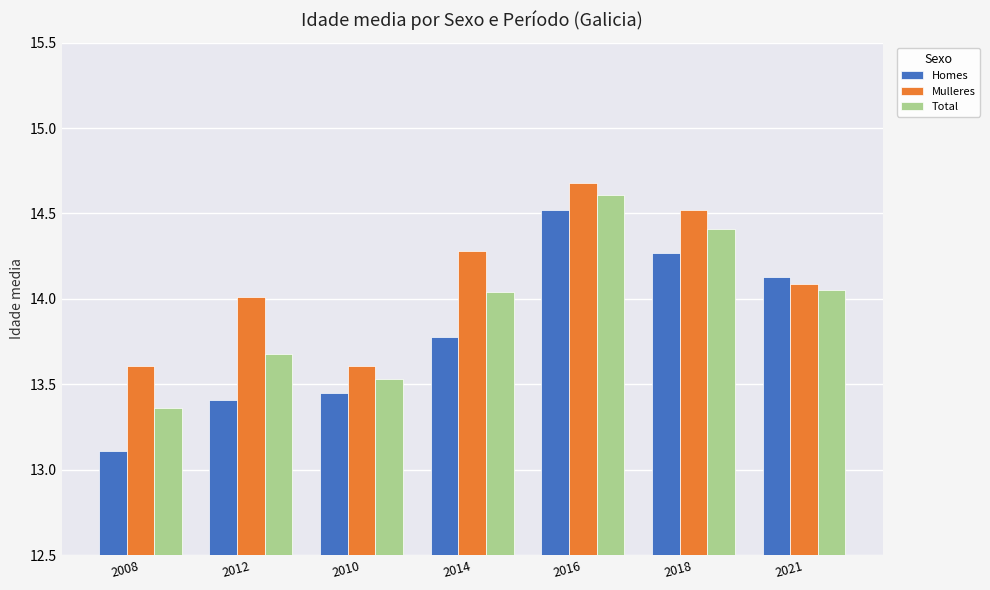

Is it true that Total equals 4.8 at 2012?

False